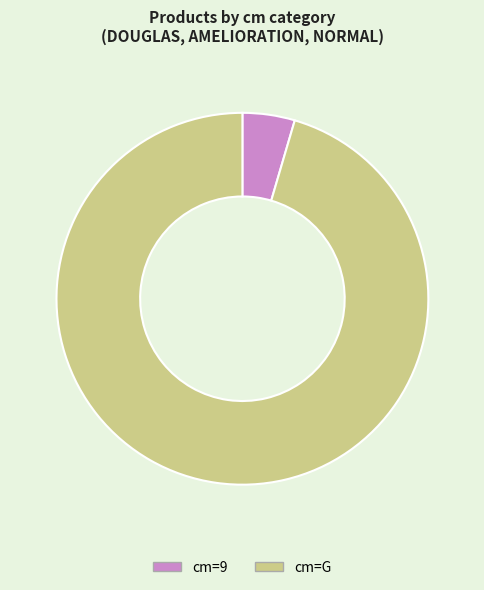

Combined, do cm=9 and cm=G account for over 50%?

Yes